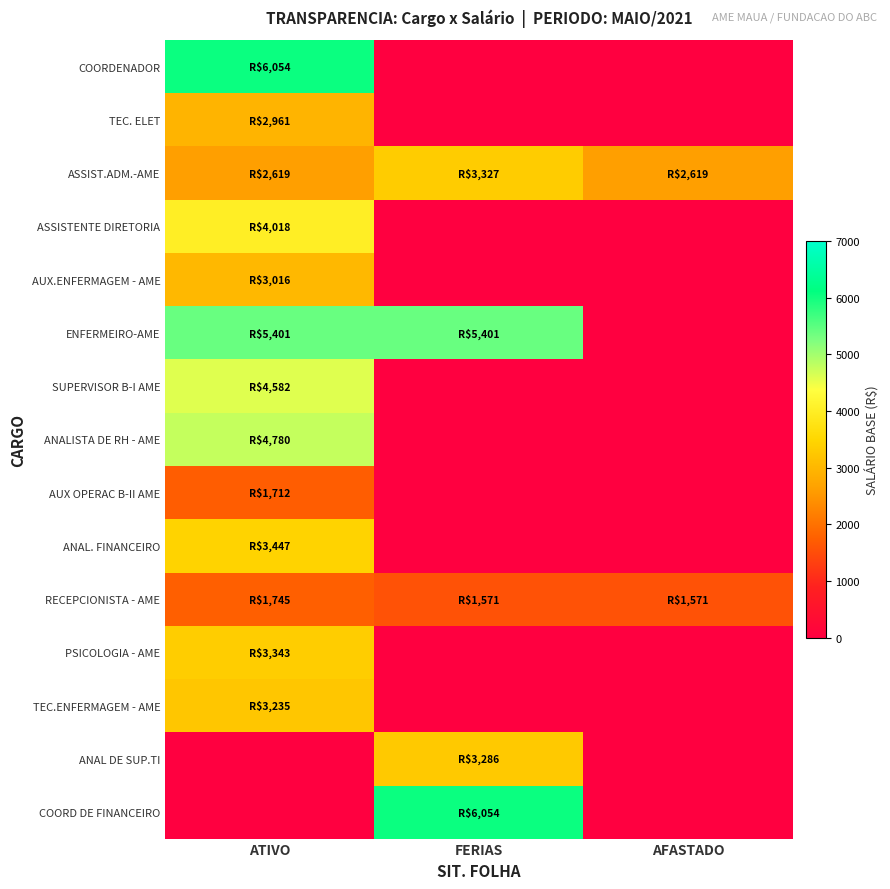

Which label corresponds to the smallest value in the chart?

FERIAS